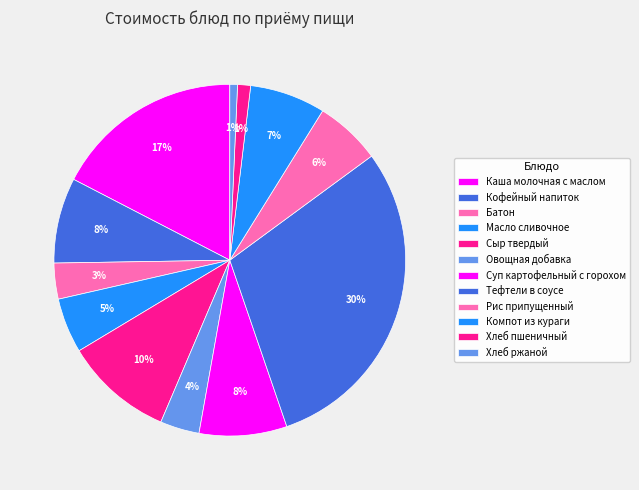

To the nearest percent, what percentage of the pie is Овощная добавка?

4%